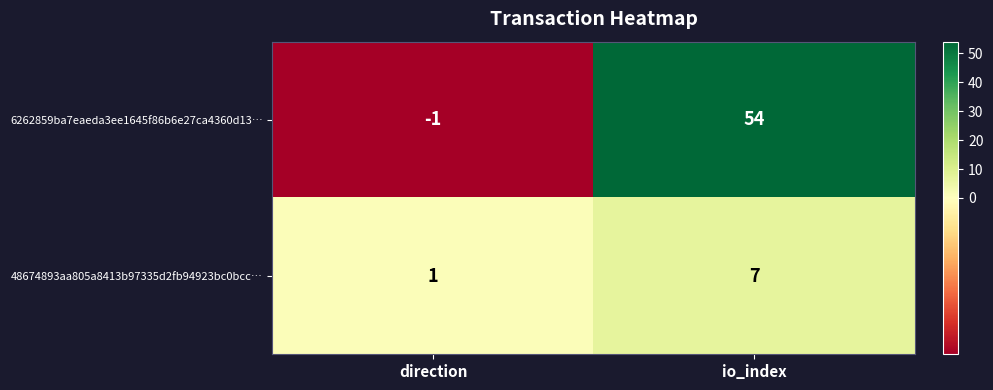

True or false: 6262859ba7eaeda3ee1645f86b6e27ca4360d13… has a value of 54 at io_index.

True